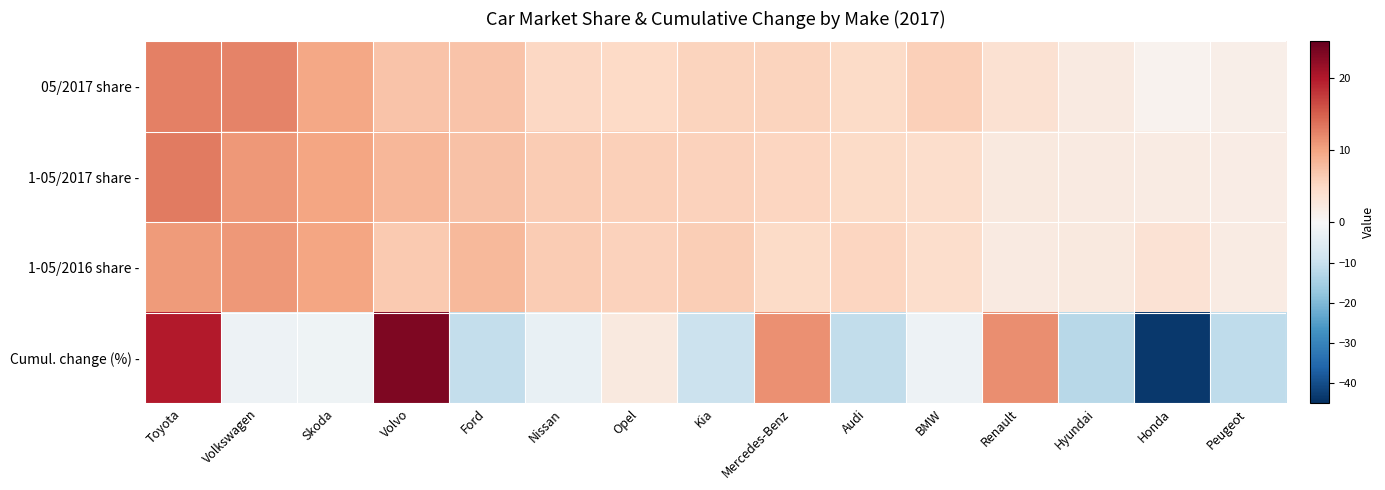

Reading left to right, transcribe all the data shown in this chart.

05/2017 share -: Toyota=12.6	Volkswagen=12.4	Skoda=9.6	Volvo=7.2	Ford=7.1	Nissan=5.2	Opel=5.0	Kia=5.7	Mercedes-Benz=5.6	Audi=4.9	BMW=6.0	Renault=3.8	Hyundai=2.3	Honda=0.9	Peugeot=1.5
1-05/2017 share -: Toyota=13.1	Volkswagen=10.8	Skoda=9.9	Volvo=8.3	Ford=7.3	Nissan=6.3	Opel=5.9	Kia=5.7	Mercedes-Benz=5.3	Audi=4.8	BMW=4.5	Renault=2.5	Hyundai=2.2	Honda=2.1	Peugeot=1.9
1-05/2016 share -: Toyota=10.7	Volkswagen=10.8	Skoda=9.9	Volvo=6.6	Ford=8.0	Nissan=6.4	Opel=5.7	Kia=6.2	Mercedes-Benz=4.7	Audi=5.3	BMW=4.5	Renault=2.2	Hyundai=2.4	Honda=3.7	Peugeot=2.1
Cumul. change (%) -: Toyota=19.8	Volkswagen=-2.2	Skoda=-1.8	Volvo=23.4	Ford=-10.7	Nissan=-3.4	Opel=2.5	Kia=-9.5	Mercedes-Benz=11.5	Audi=-11.2	BMW=-2.2	Renault=11.6	Hyundai=-12.4	Honda=-43.3	Peugeot=-11.5